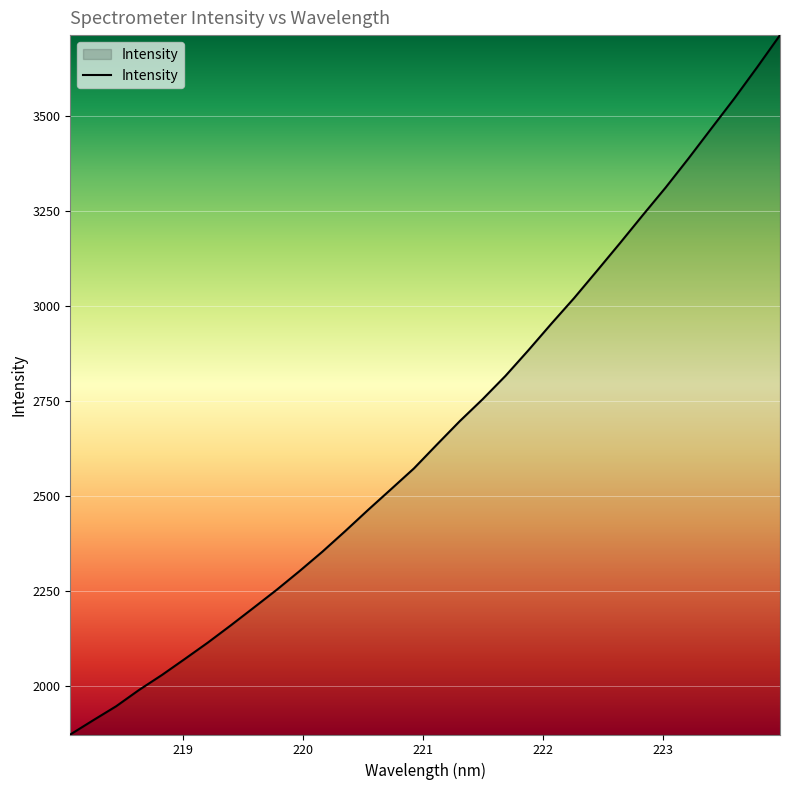

What is the minimum value shown in the chart?

1872.2